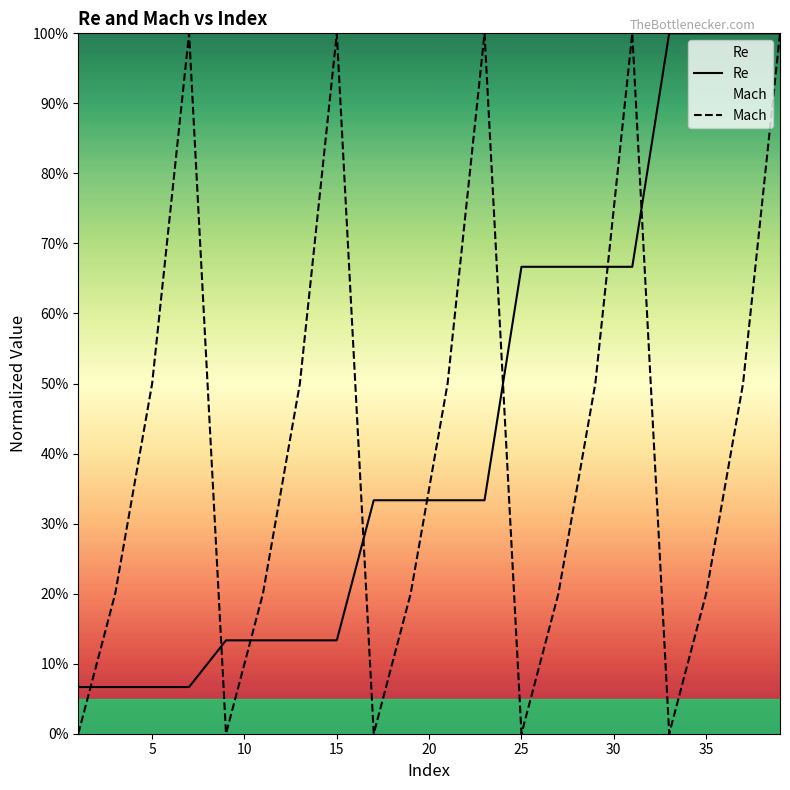

Does the chart display data point markers on the line(s)?

No